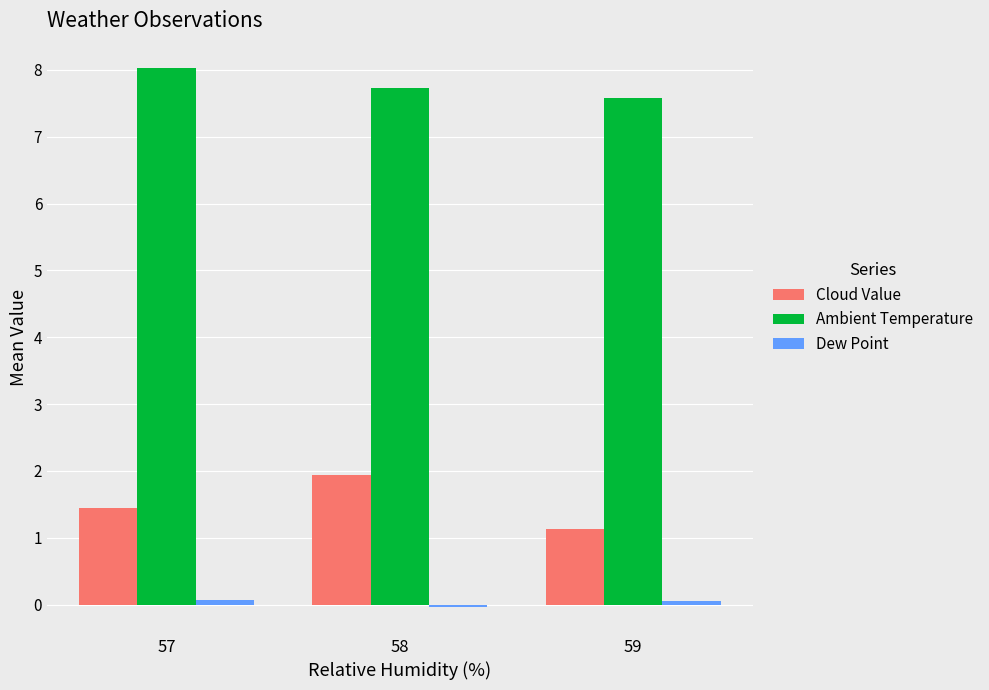

How many bars are there in total?

9